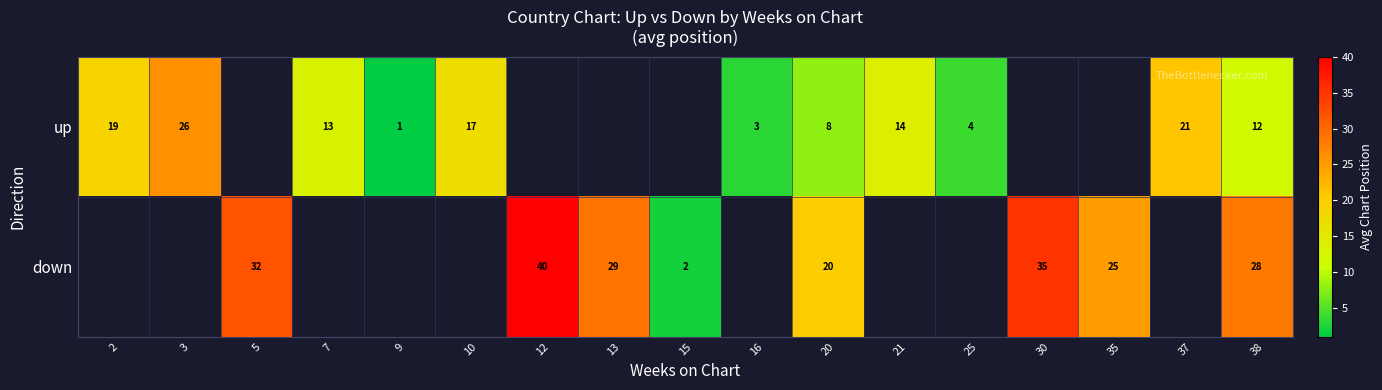

At how many categories does at least one series exceed 9?

13